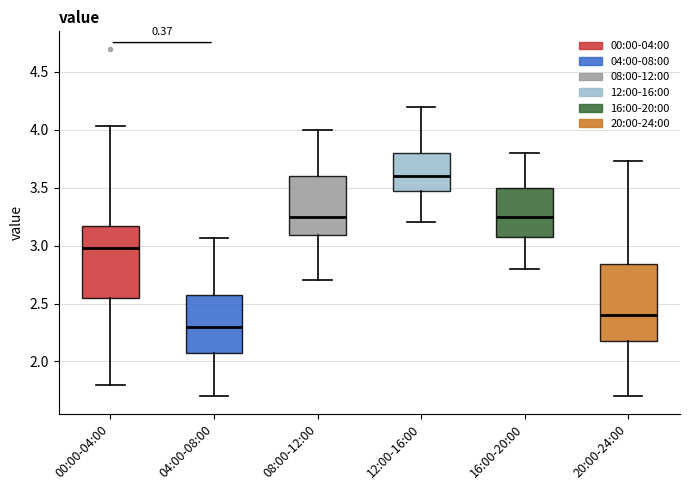

Which box's median line is the lowest?

04:00-08:00